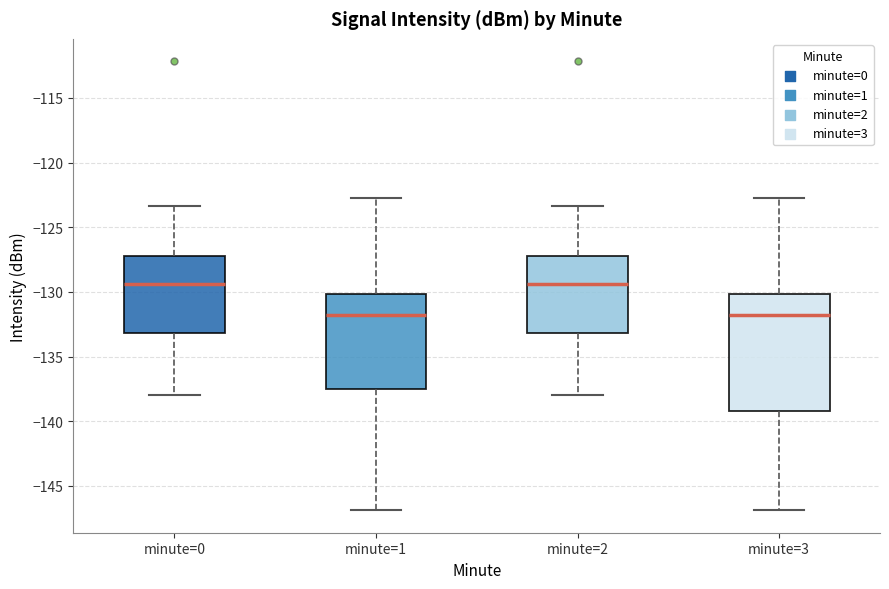

Reading left to right, read every box against the y-axis: the position of its median line, the range the box covers, and the ends of its whiskers. The values are not printed on the chart, so give them approximately, as read against the axis.

minute=0: median -129.5, box -133.0 to -127.0, whiskers -138.0 to -123.5
minute=1: median -132.0, box -137.5 to -130.0, whiskers -147.0 to -122.5
minute=2: median -129.5, box -133.0 to -127.0, whiskers -138.0 to -123.5
minute=3: median -132.0, box -139.0 to -130.0, whiskers -147.0 to -122.5